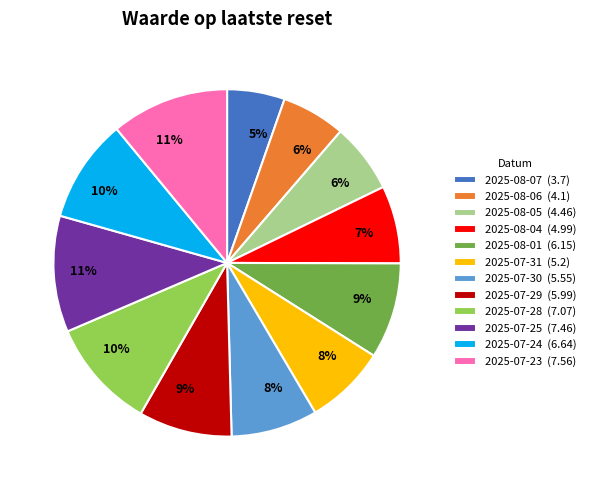

Is there a majority slice in this chart?

No